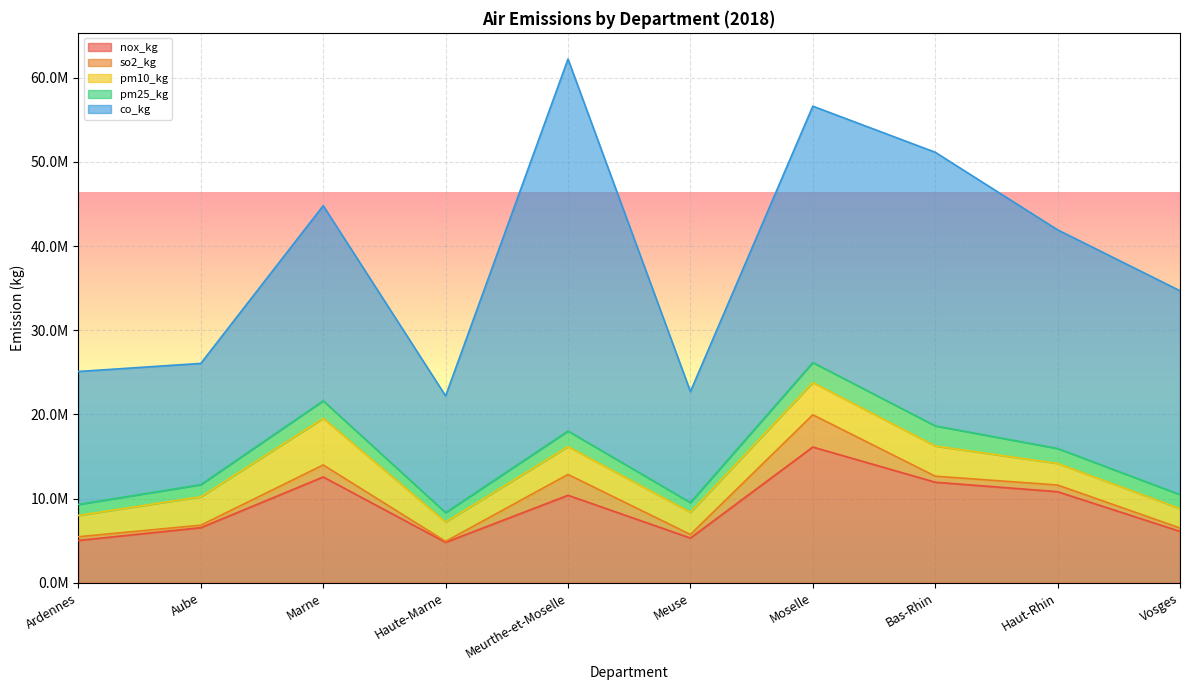

Does the chart display data point markers on the line(s)?

No